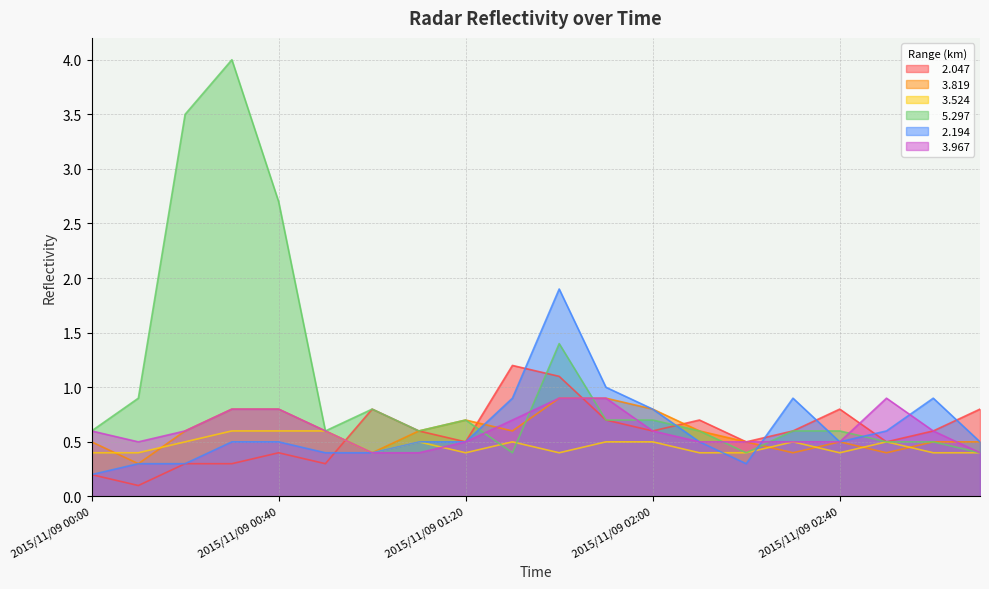

What position from the left is 2015/11/09 00:30?

4